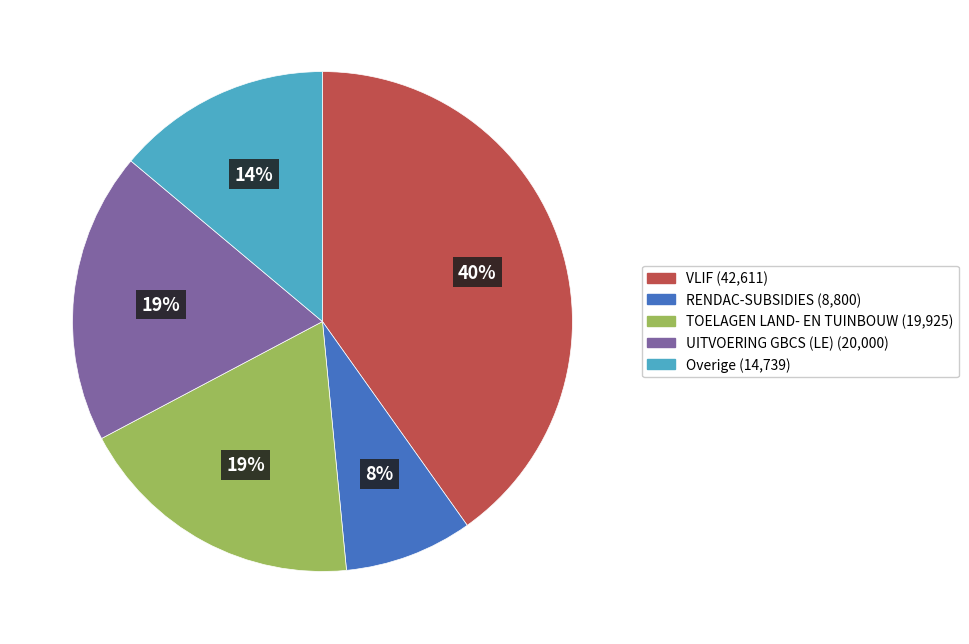

To the nearest percent, what is the average slice percentage?

20%